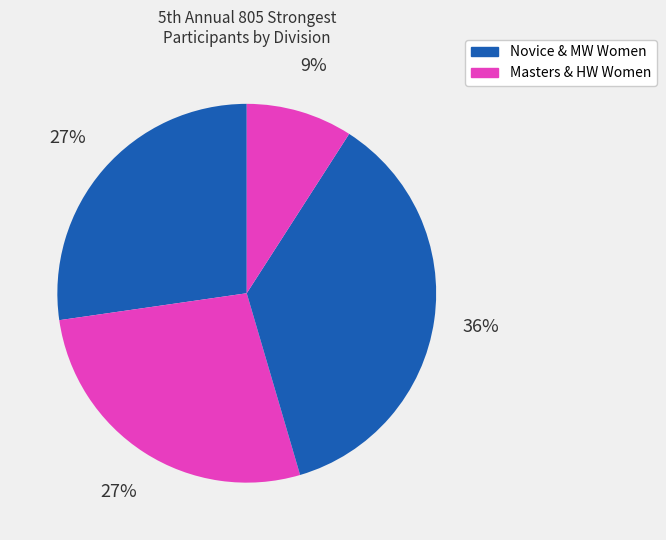

How many segments does this pie chart have?

4